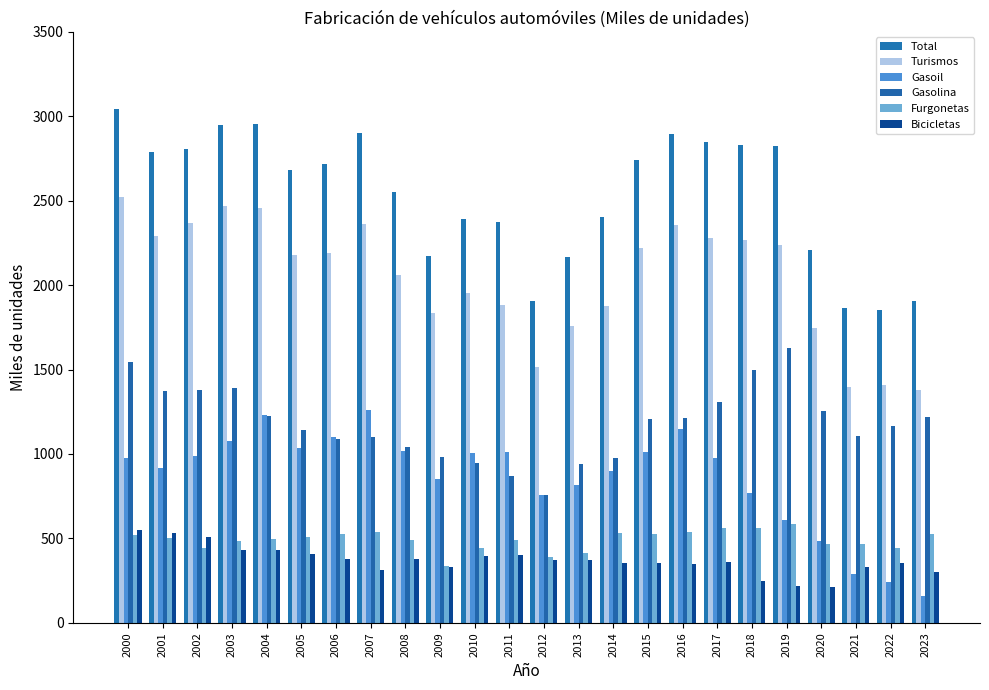

Are the bars grouped side by side (vs. stacked)?

Yes